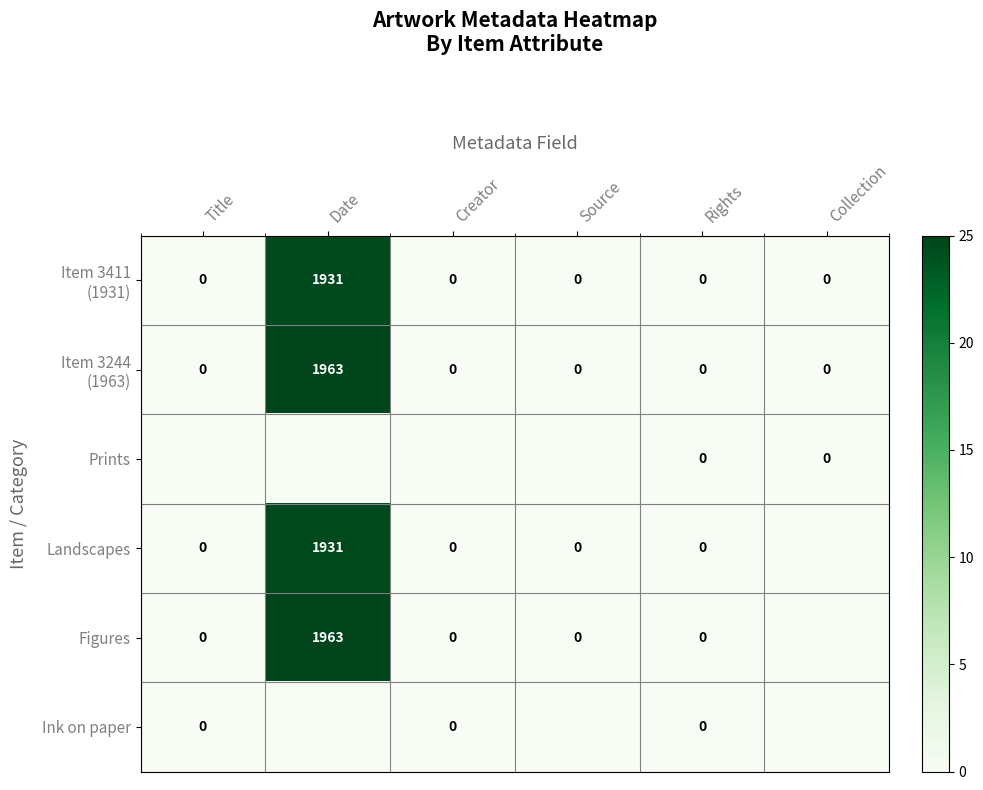

Which has a higher value, Date or Rights?

Date